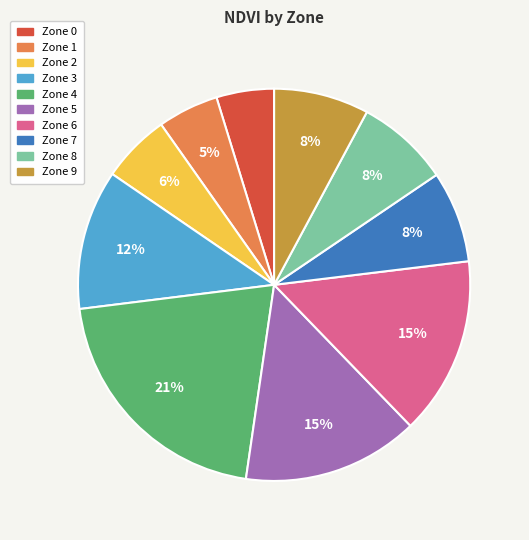

To the nearest percent, what percentage of the pie is Zone 0?

5%